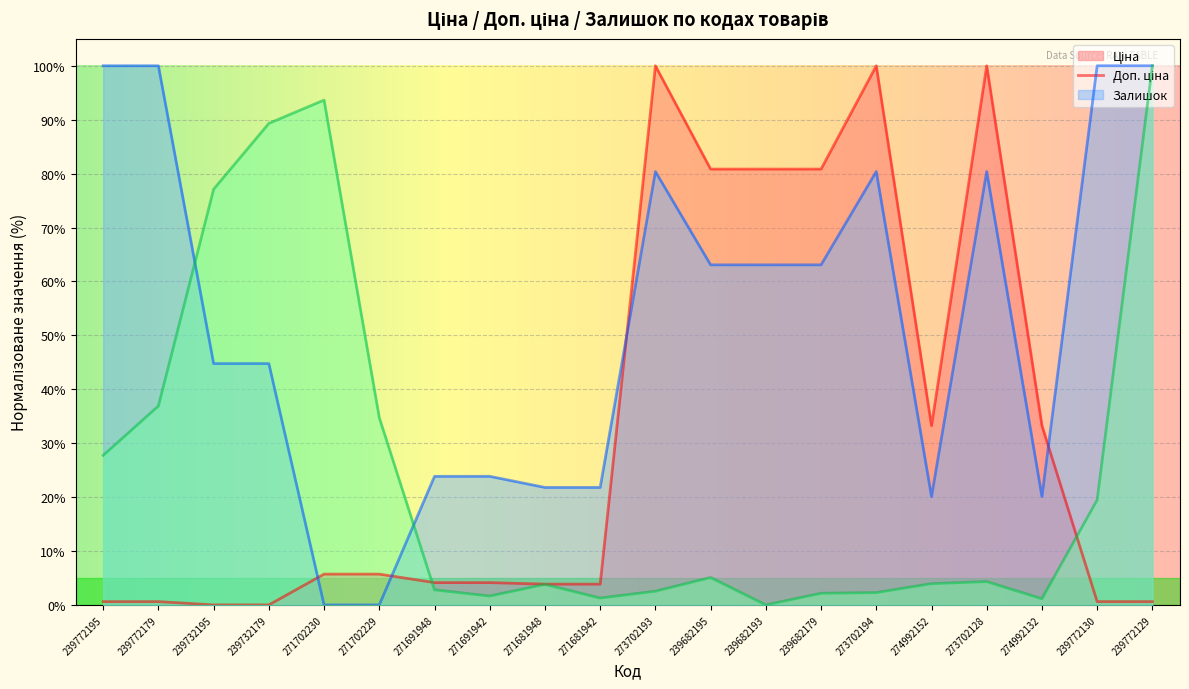

Reading left to right, list all the values displayed in this chart.

Ціна: 239772195=0.0	239772179=0.0	239732195=0.0	239732179=0.0	271702230=0.1	271702229=0.1	271691948=0.0	271691942=0.0	271681948=0.0	271681942=0.0	273702193=1.0	239682195=0.8	239682193=0.8	239682179=0.8	273702194=1.0	274992152=0.3	273702128=1.0	274992132=0.3	239772130=0.0	239772129=0.0
Доп. ціна: 239772195=1.0	239772179=1.0	239732195=0.4	239732179=0.4	271702230=0.0	271702229=0.0	271691948=0.2	271691942=0.2	271681948=0.2	271681942=0.2	273702193=0.8	239682195=0.6	239682193=0.6	239682179=0.6	273702194=0.8	274992152=0.2	273702128=0.8	274992132=0.2	239772130=1.0	239772129=1.0
Залишок: 239772195=0.3	239772179=0.4	239732195=0.8	239732179=0.9	271702230=0.9	271702229=0.3	271691948=0.0	271691942=0.0	271681948=0.0	271681942=0.0	273702193=0.0	239682195=0.1	239682193=0.0	239682179=0.0	273702194=0.0	274992152=0.0	273702128=0.0	274992132=0.0	239772130=0.2	239772129=1.0